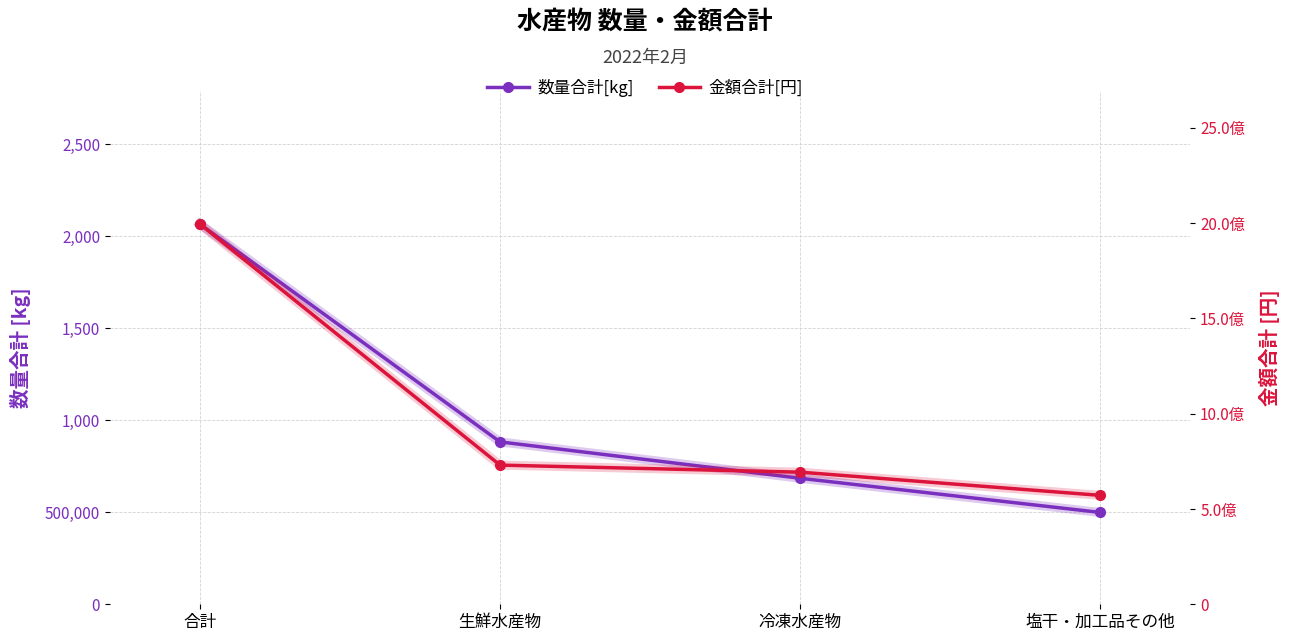

Reading right to left, what are all the values shown in this chart?

数量合計[kg]: 498675	684402	881936	2065013
金額合計[円]: 571608222	693330892	730409543	1995348657